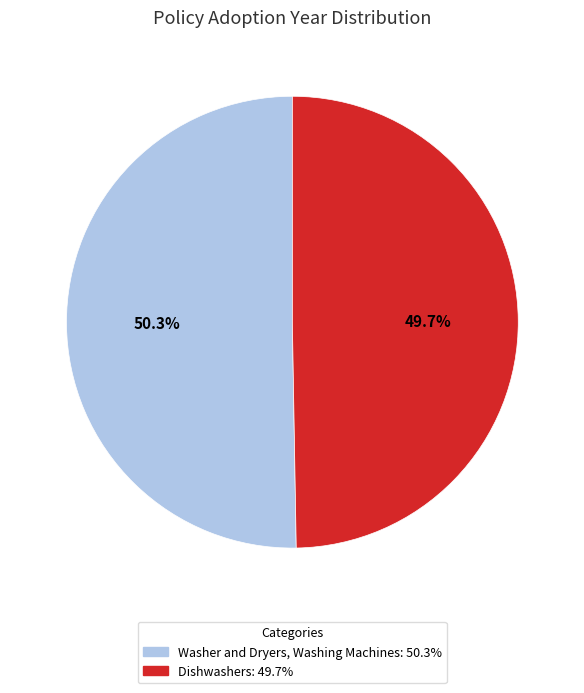

How many segments does this pie chart have?

2